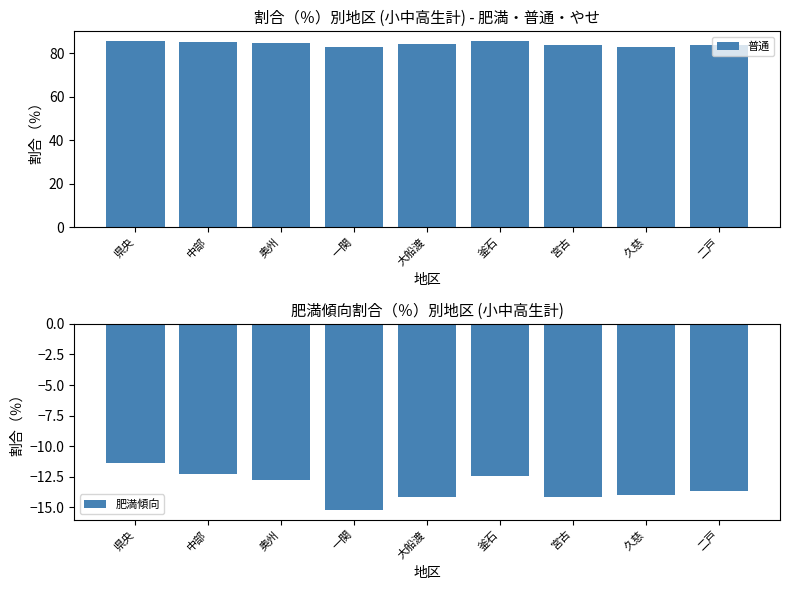

What is the difference between the maximum and minimum values in the 肥満傾向 series?

3.8